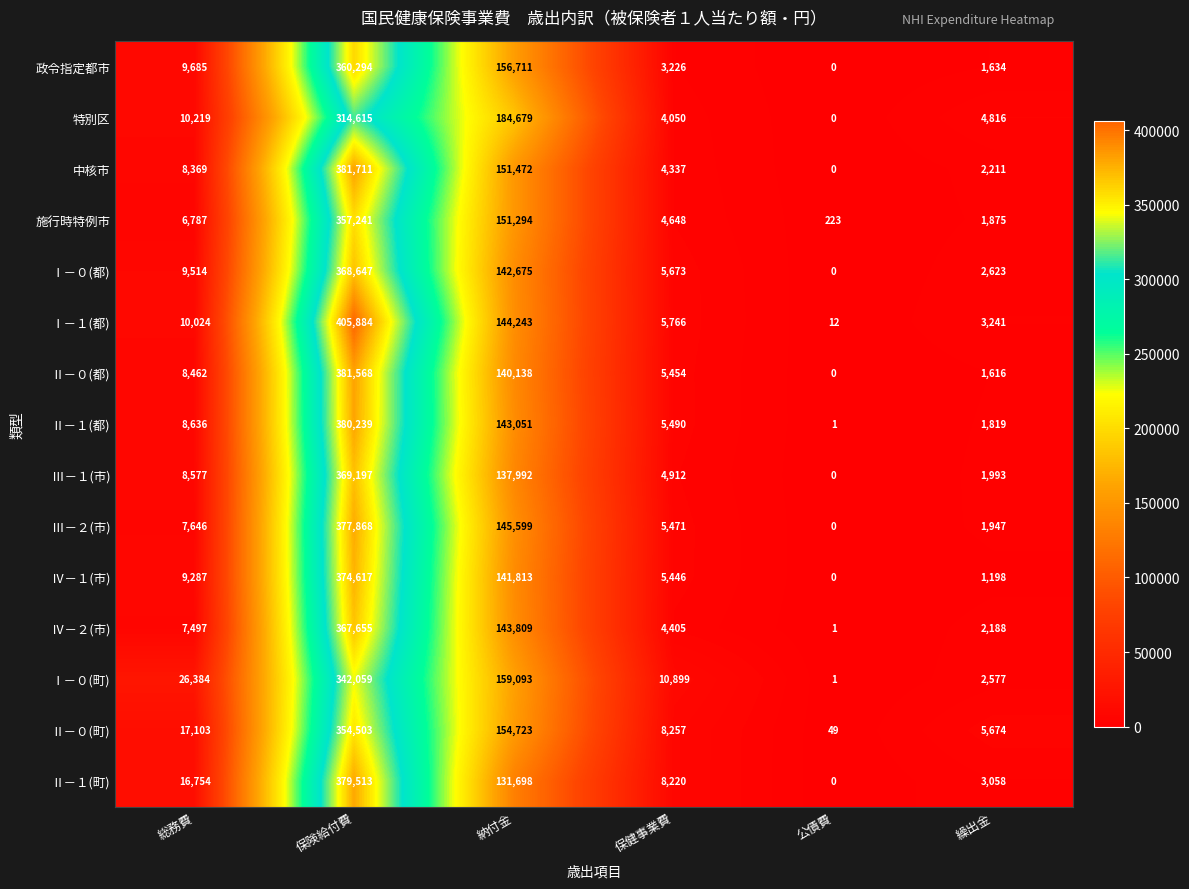

What is the difference between the highest and lowest values at 保健事業費?

7673